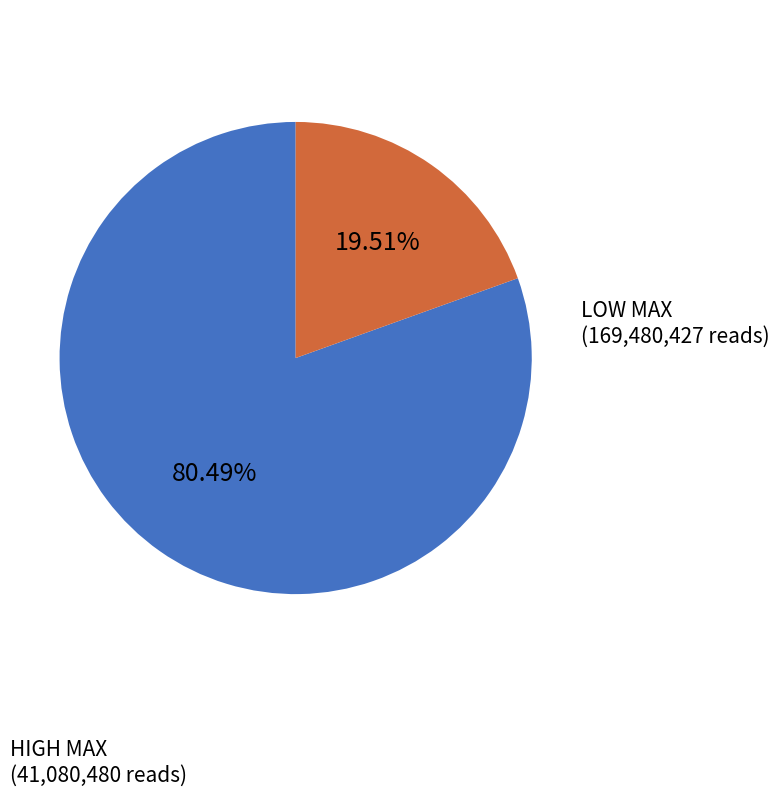

Is there a majority slice in this chart?

Yes